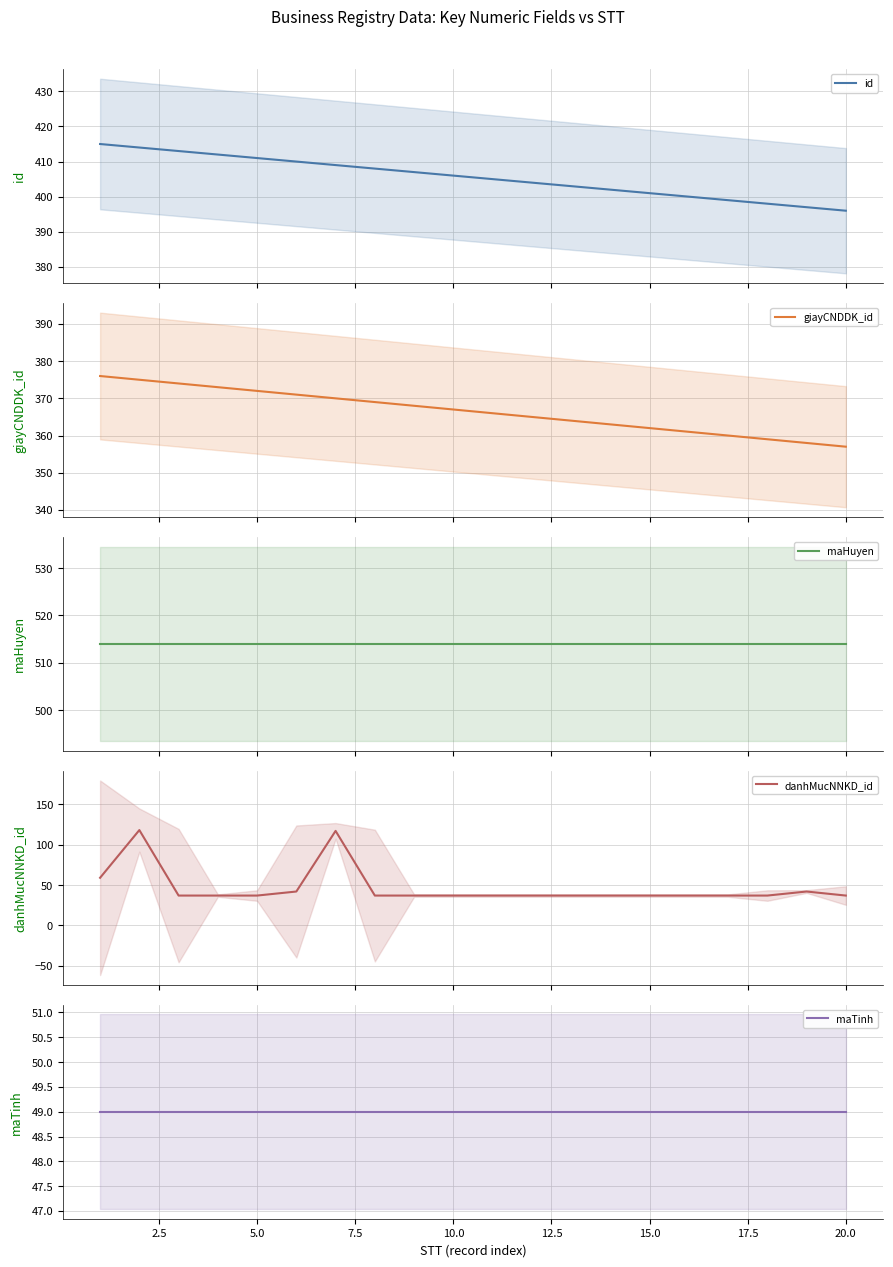

True or false: maTinh and id cross at least once.

False